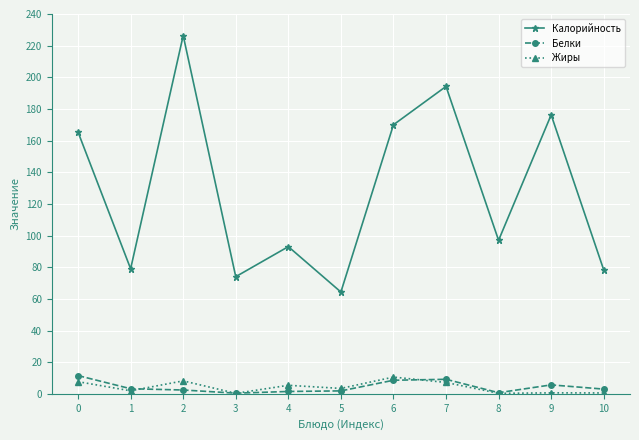

What is the value of the Жиры point at the 10th from the left?

0.6